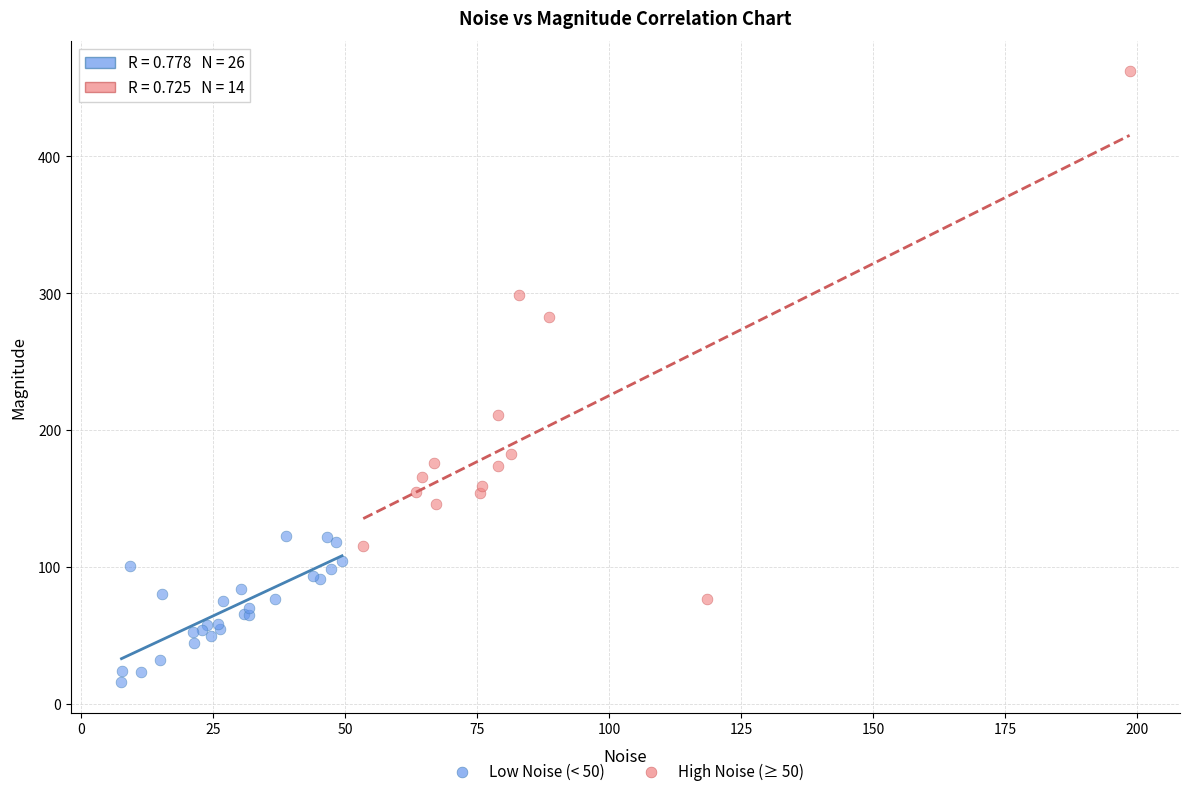

Which series has the largest Y range (max minus min)?

High Noise (≥ 50)